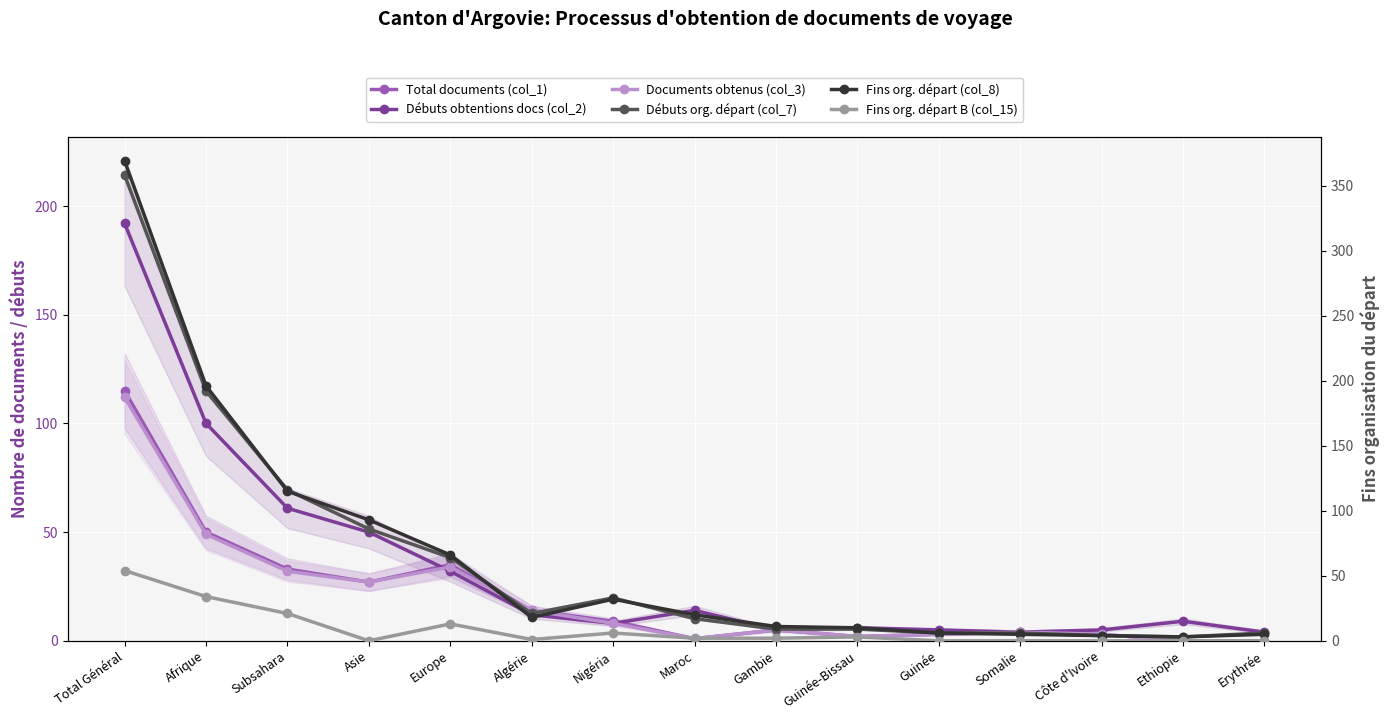

The value of Débuts obtentions docs (col_2) at Erythrée is 4. True or false?

True